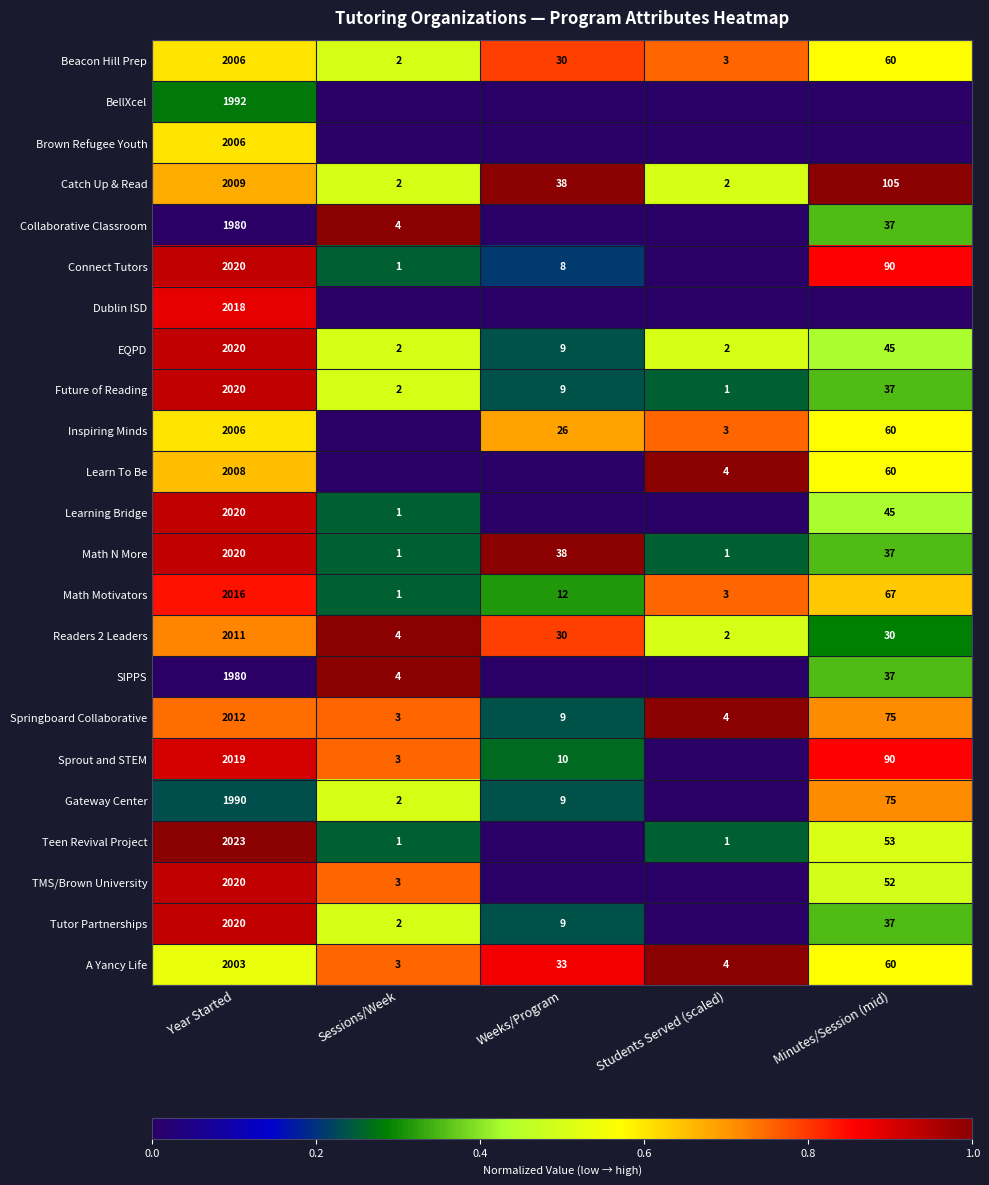

The Brown Refugee Youth series shows 1.0 at Year Started. True or false?

False